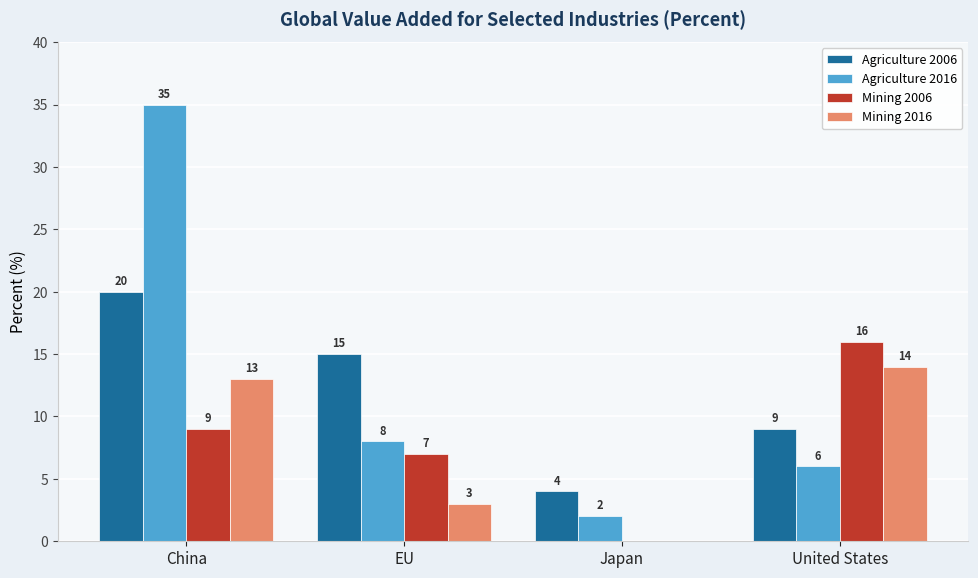

Which series changed the most between China and Japan?

Agriculture 2016